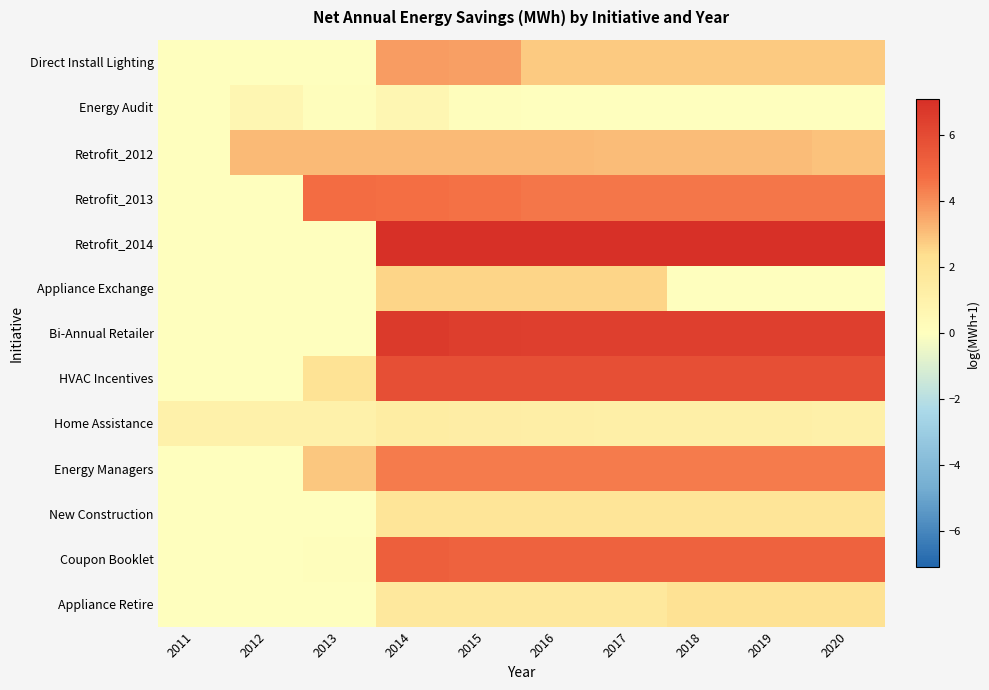

Which has a higher value, 2020 or 2013?

2020